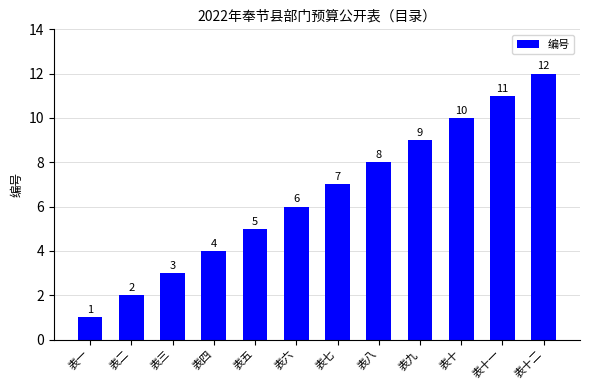

What position from the left is 表六?

6